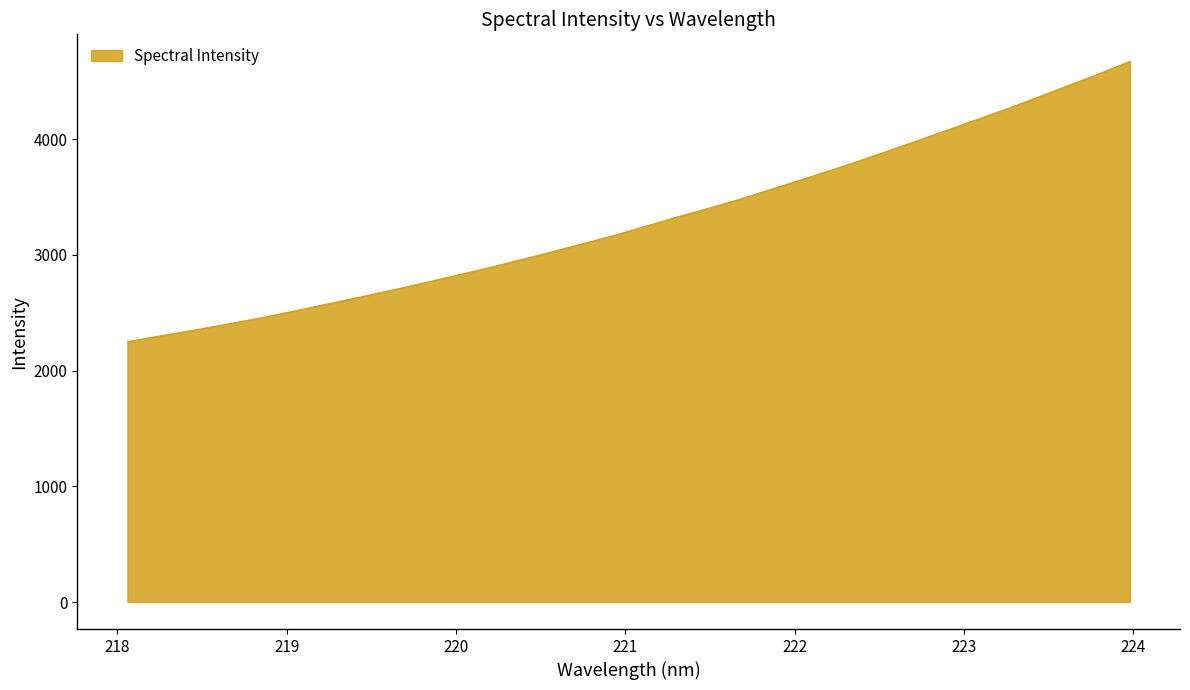

True or false: the data has more than 2 interior local peaks.

False